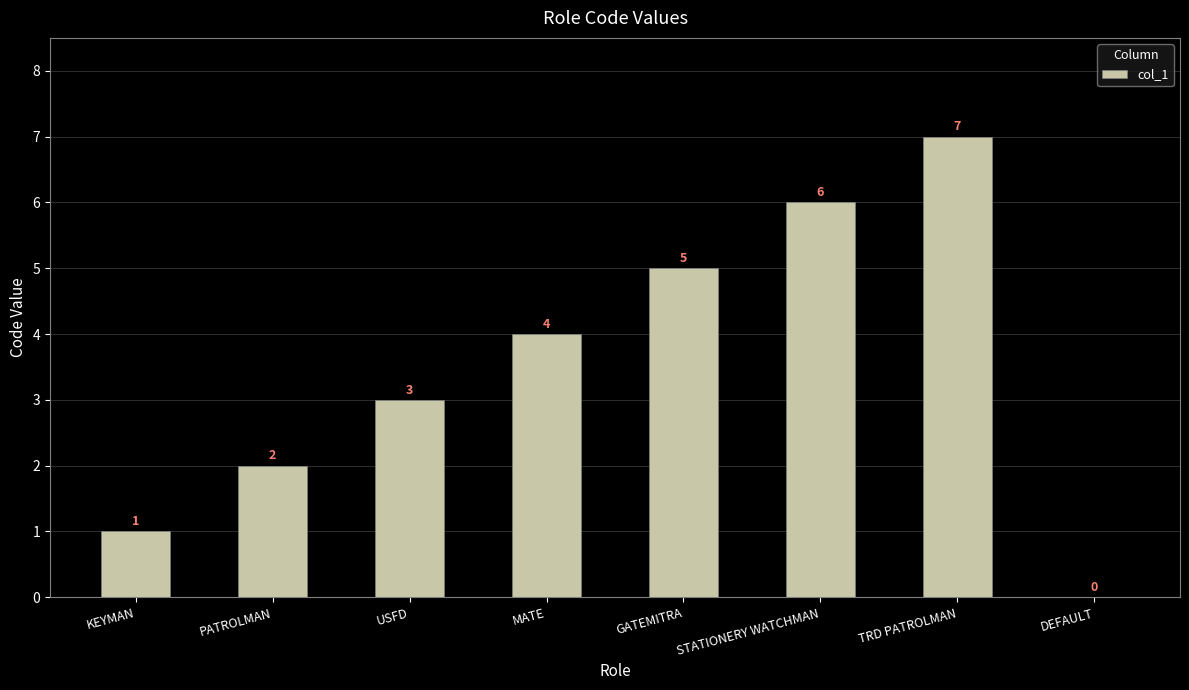

Where is the data nearest to the value 3?

USFD